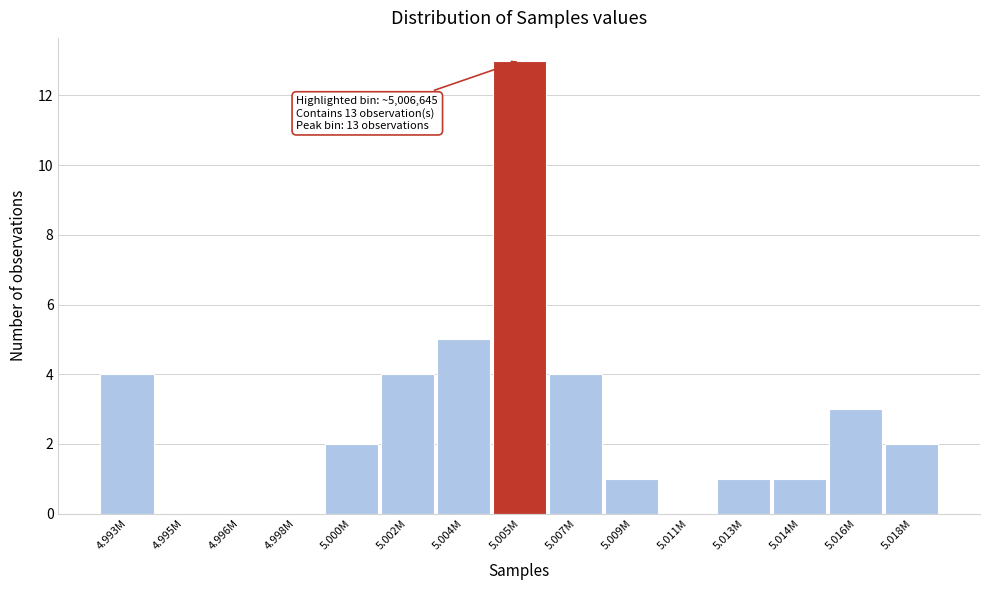

Reading left to right, what are all the values shown in this chart?

4.993M=4	4.995M=0	4.996M=0	4.998M=0	5.000M=2	5.002M=4	5.004M=5	5.005M=13	5.007M=4	5.009M=1	5.011M=0	5.013M=1	5.014M=1	5.016M=3	5.018M=2